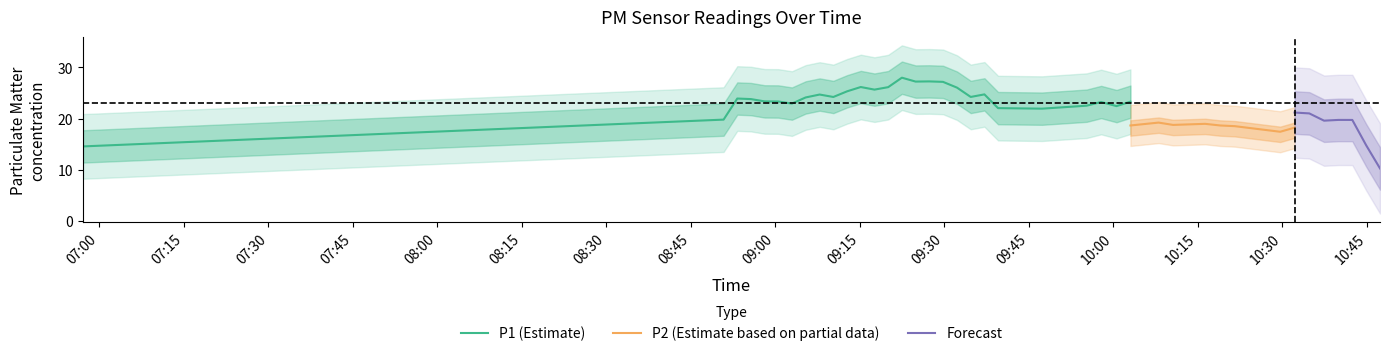

What is the highest value of the P1 (Estimate) series?

28.0